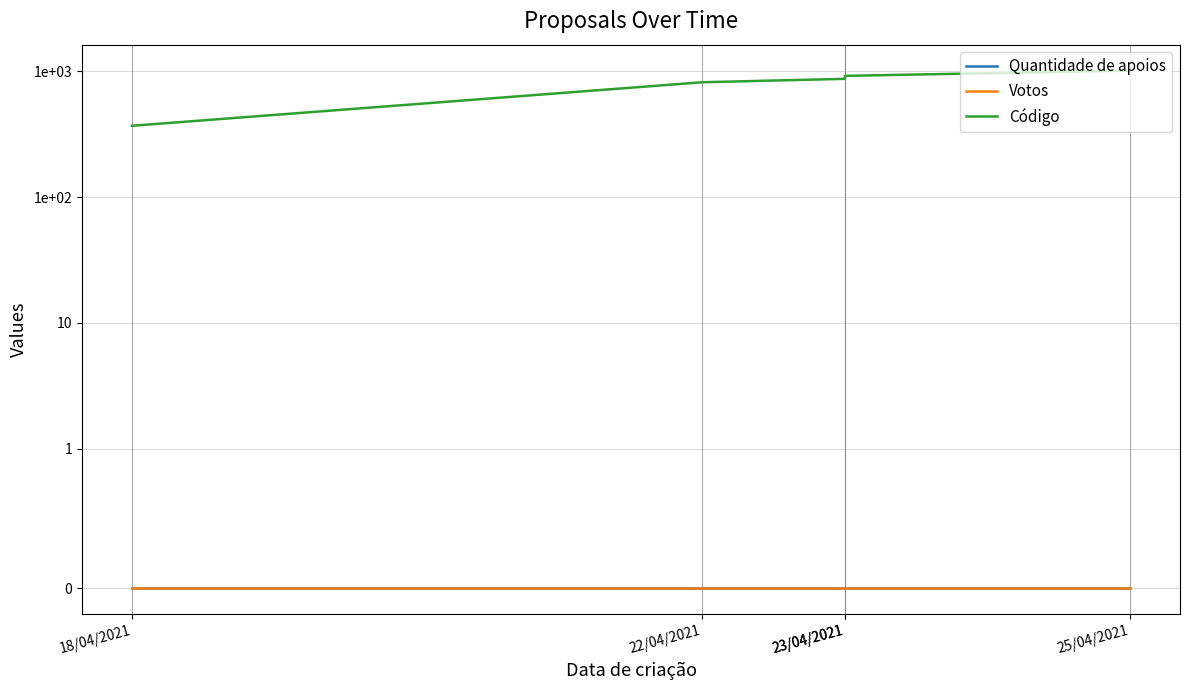

Rank the series by their maximum value, from lowest to highest.

Quantidade de apoios, Votos, Código